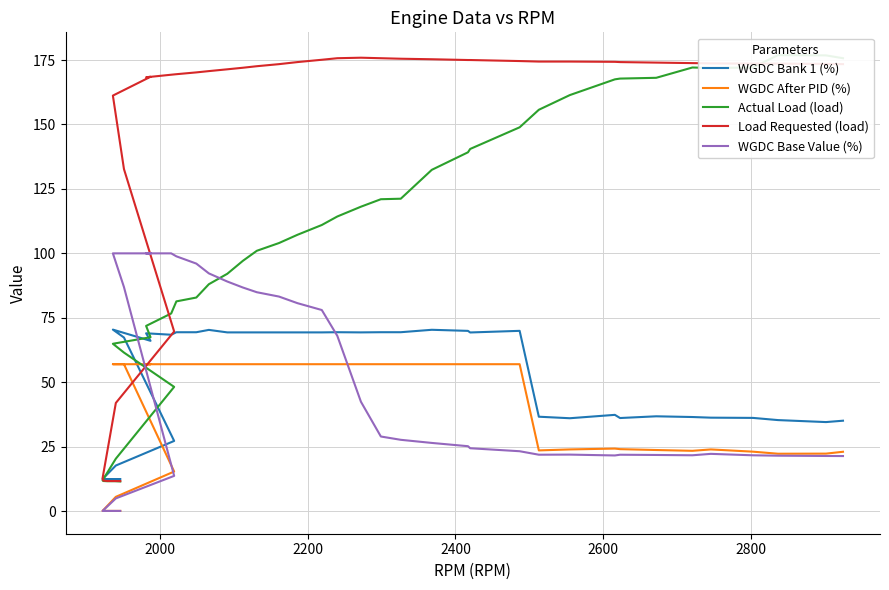

What is the maximum value shown in the chart?

176.9